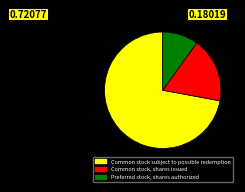

Does any single category account for the majority?

Yes